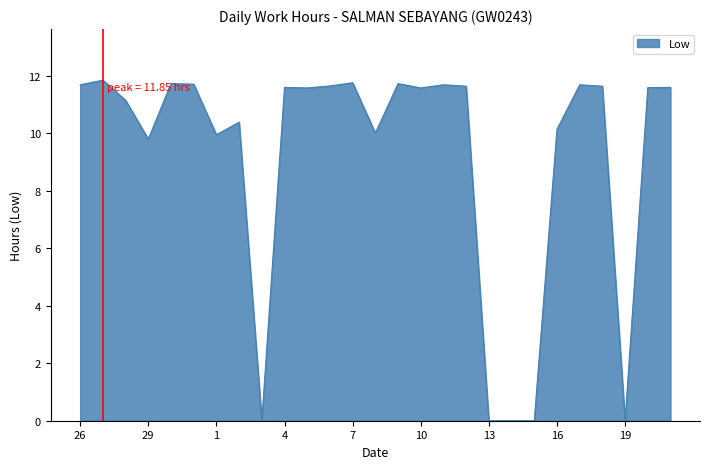

How many lines are shown in the chart?

1